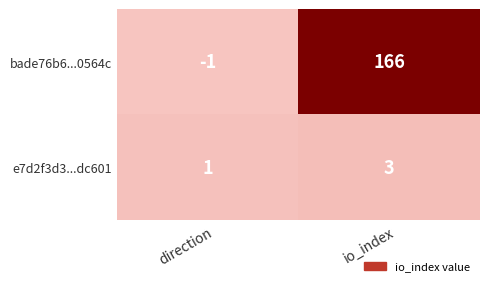

The e7d2f3d3...dc601 series shows 3 at io_index. True or false?

True